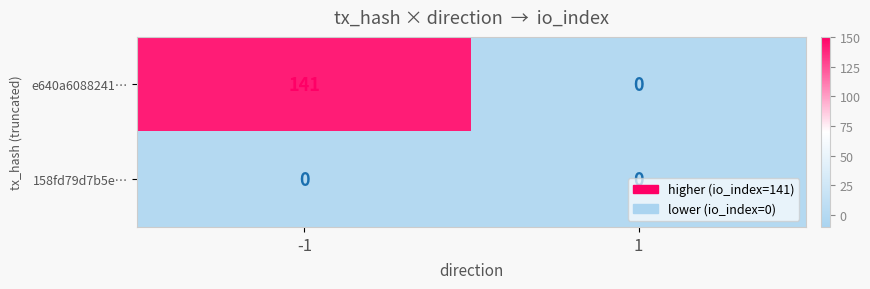

Is it true that e640a6088241… equals 74 at -1?

False